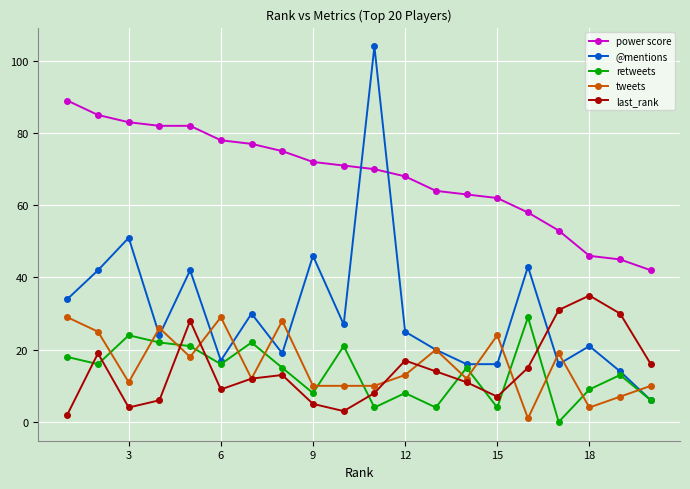

Which series has the largest total across all categories?

power score